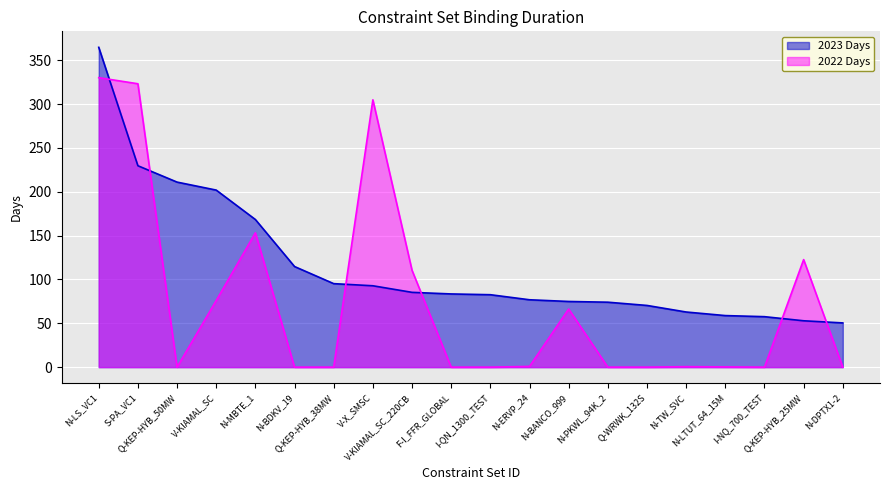

Which has a higher value, N-ERVP_24 or N-PKWL_94K_2?

N-ERVP_24